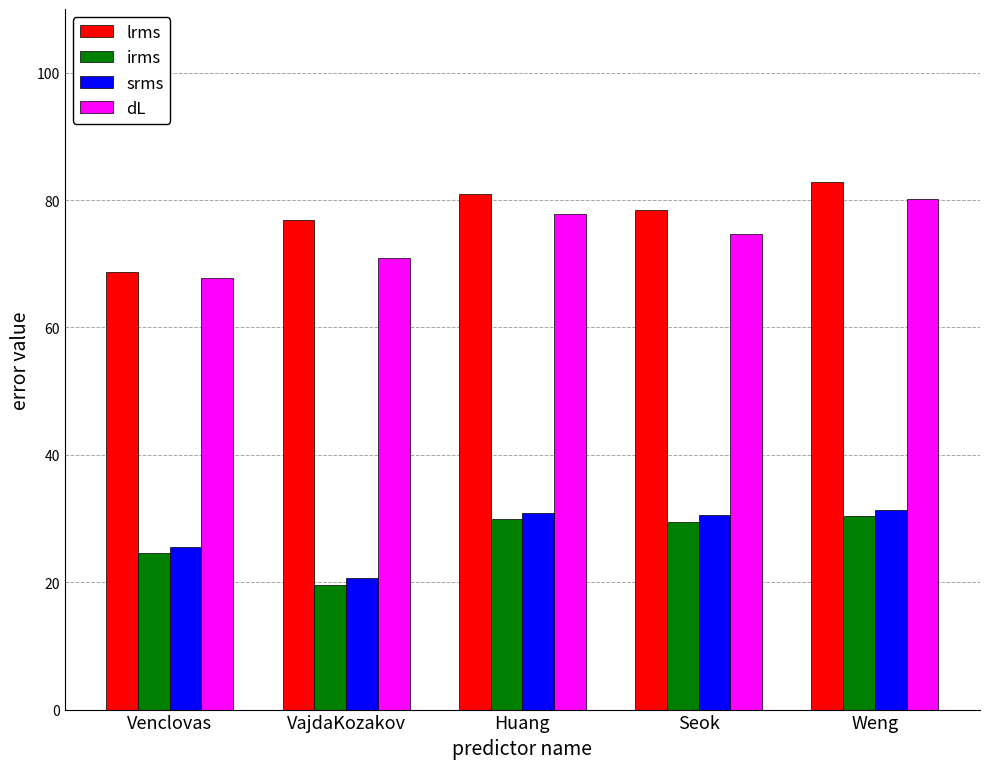

What is the approximate value of lrms at VajdaKozakov?

76.9